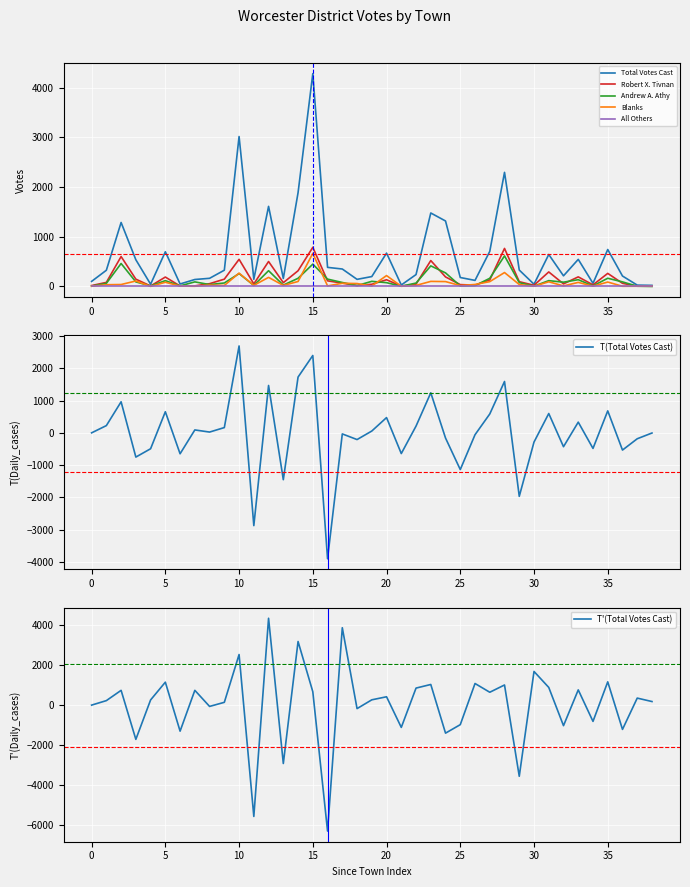

True or false: Total Votes Cast and Robert X. Tivnan intersect in this chart.

False